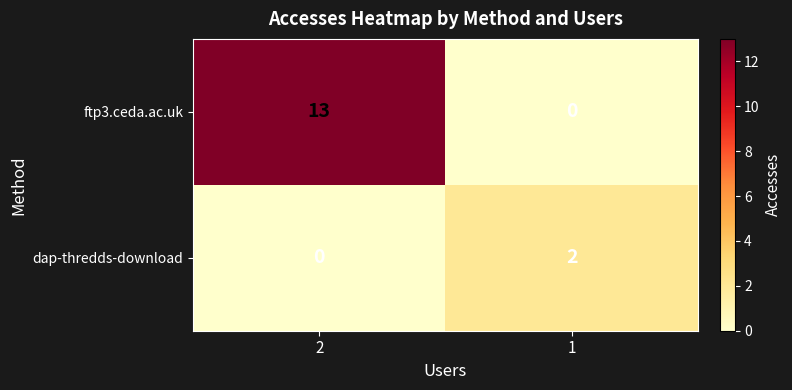

Reading right to left, transcribe all the data shown in this chart.

ftp3.ceda.ac.uk: 0	13
dap-thredds-download: 2	0